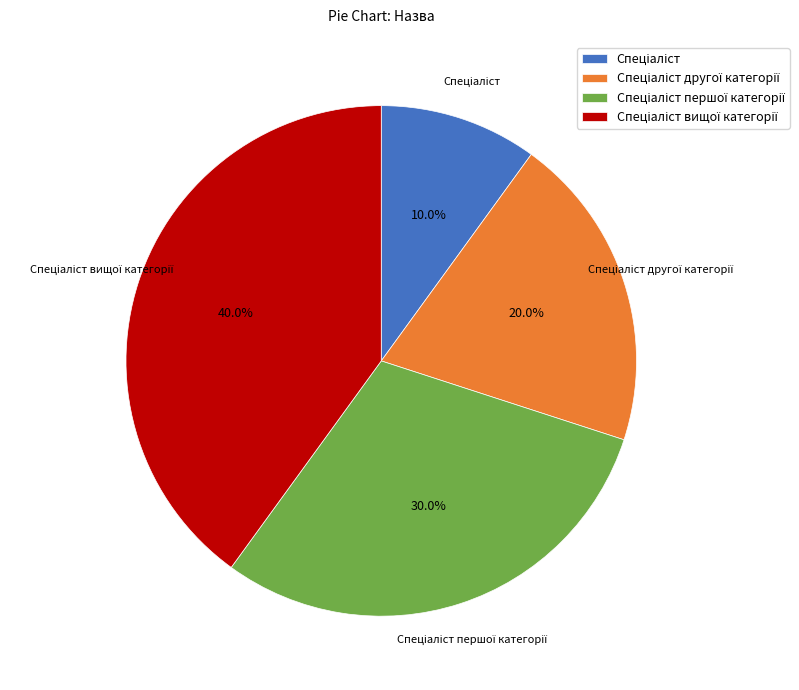

Does any single category account for the majority?

No